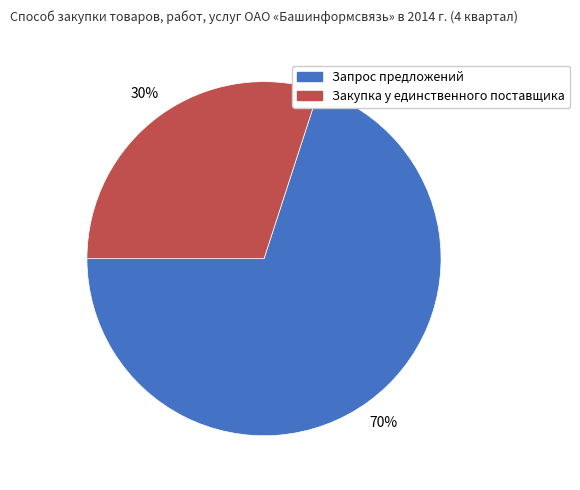

To the nearest percent, what is the difference between the largest and smallest slice percentages?

40%